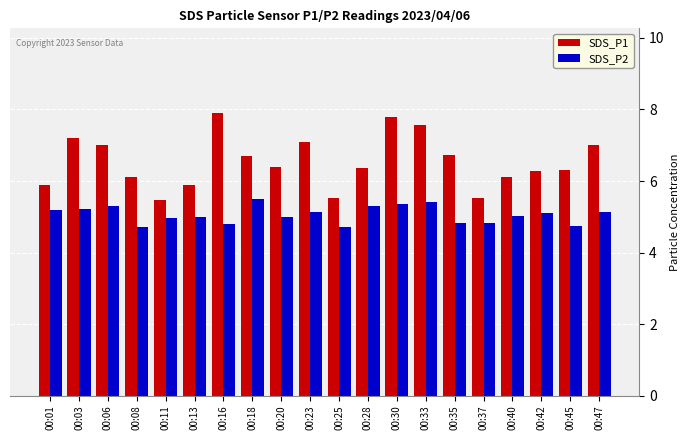

How many series are shown in this chart?

2